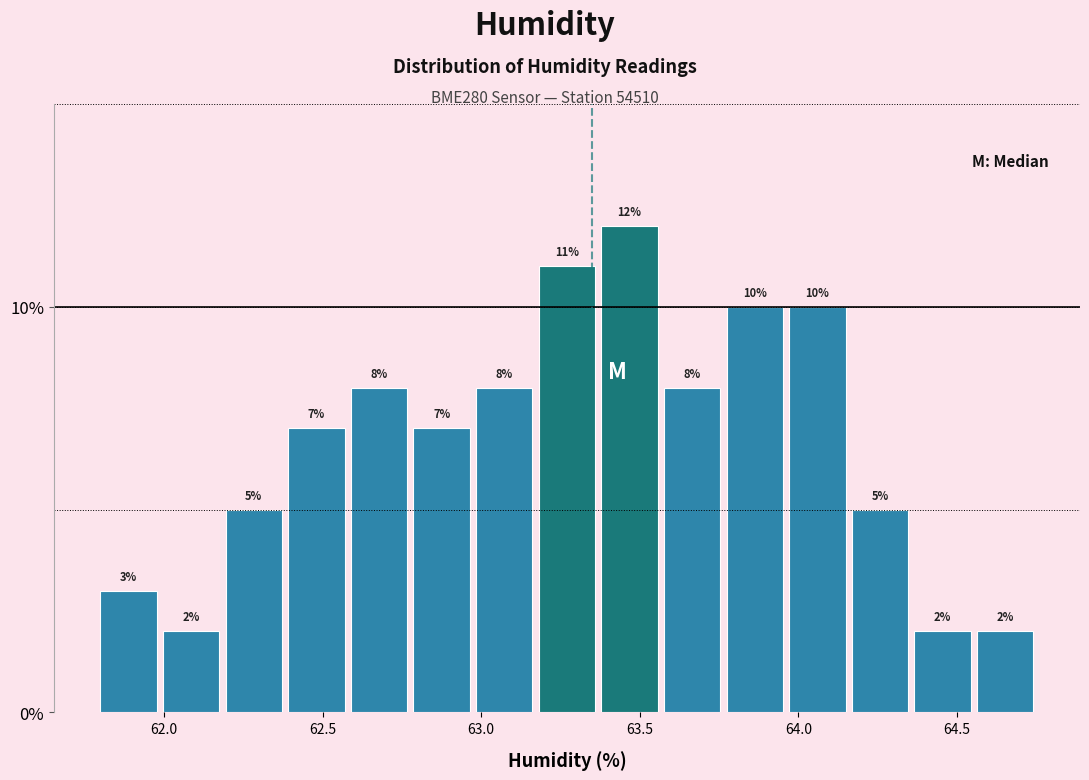

Read against the x-axis, roughly where is the centre of the tallest bar?

63.45